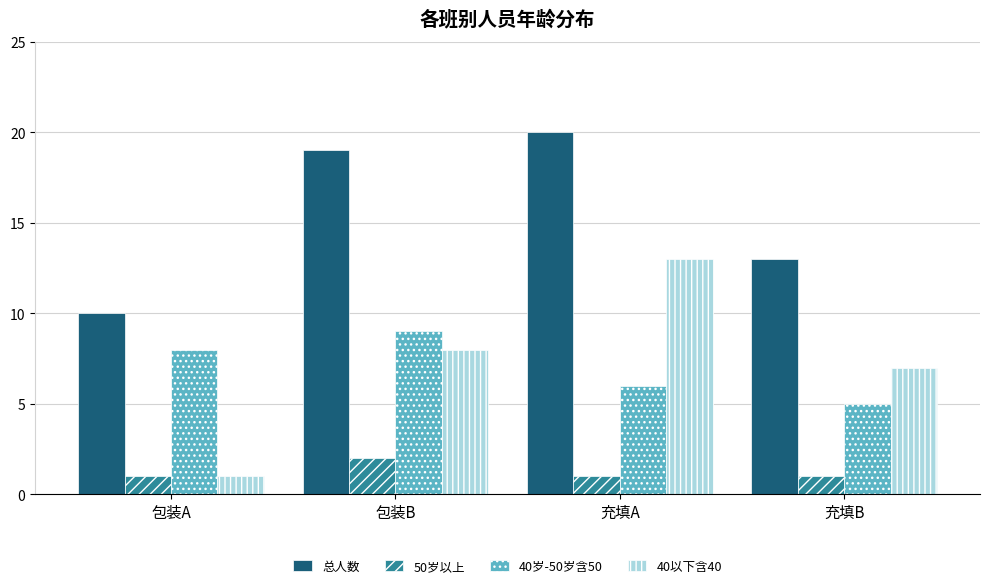

Where is 总人数 nearest to the value 15?

充填B